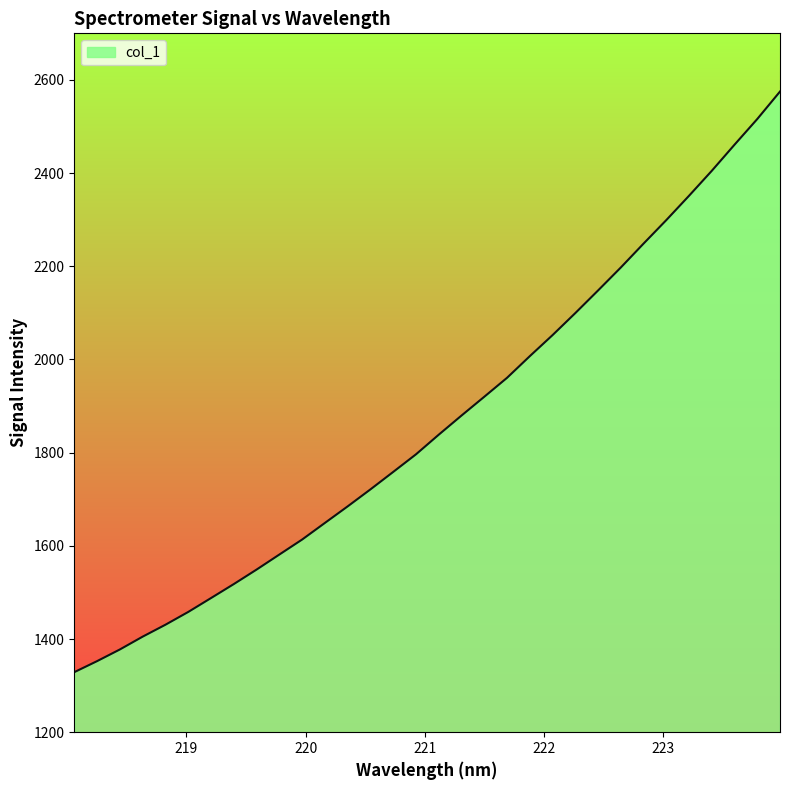

What is the difference between the maximum and minimum values?

1246.2